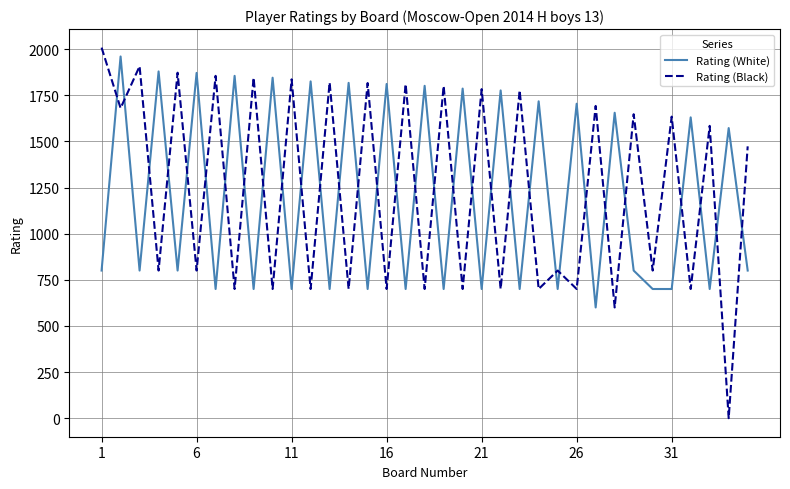

Which series has the largest range (max minus min)?

Rating (Black)